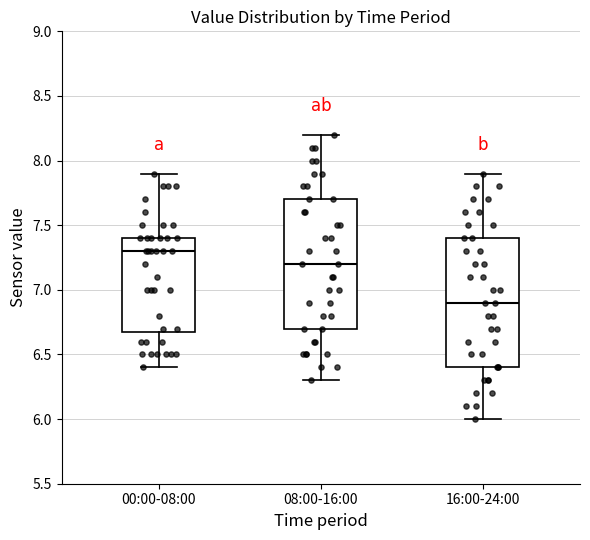

Reading left to right, transcribe this box plot: for each box, give where its median line is, the range the box spans, and where its two whiskers end, as read against the y-axis. The values are not printed on the chart, so give them approximately, as read against the axis.

00:00-08:00: median 7.3, box 6.7 to 7.4, whiskers 6.4 to 7.9
08:00-16:00: median 7.2, box 6.7 to 7.7, whiskers 6.3 to 8.2
16:00-24:00: median 6.9, box 6.4 to 7.4, whiskers 6.0 to 7.9